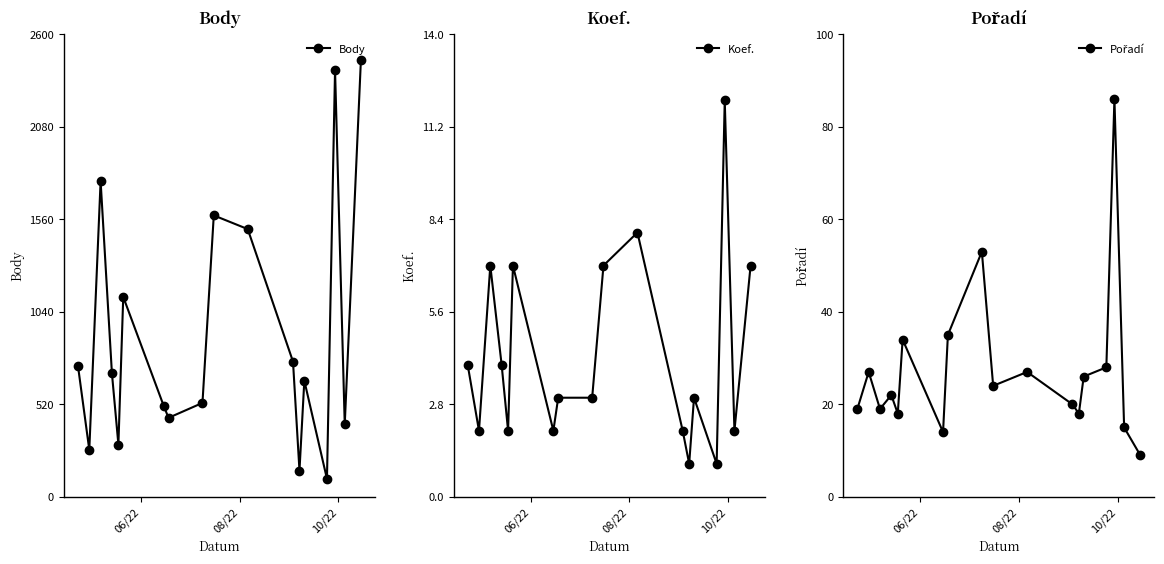

What is the minimum value for Body?

101